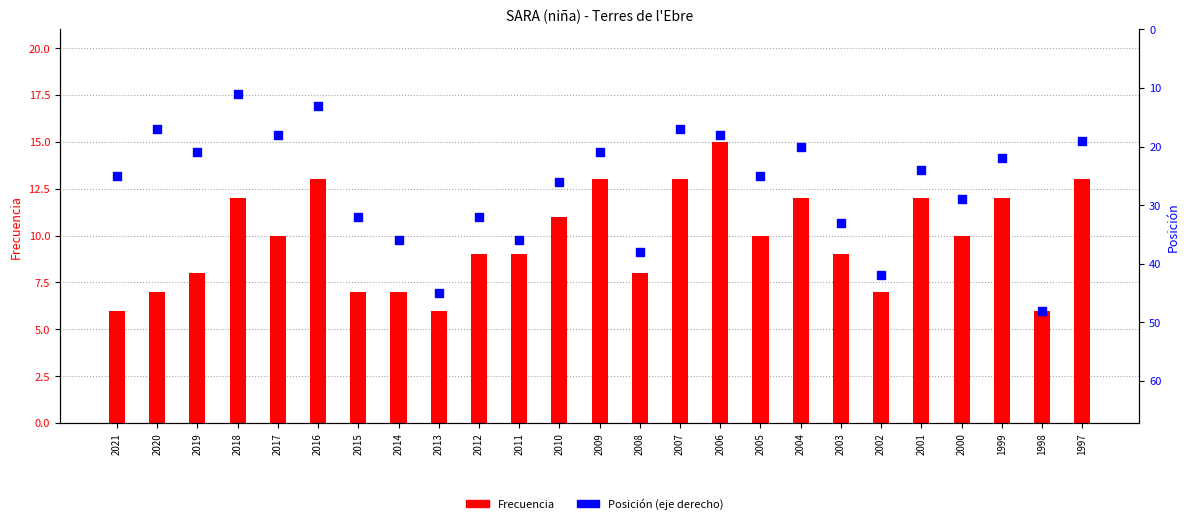

At how many categories does at least one series exceed 29?

9